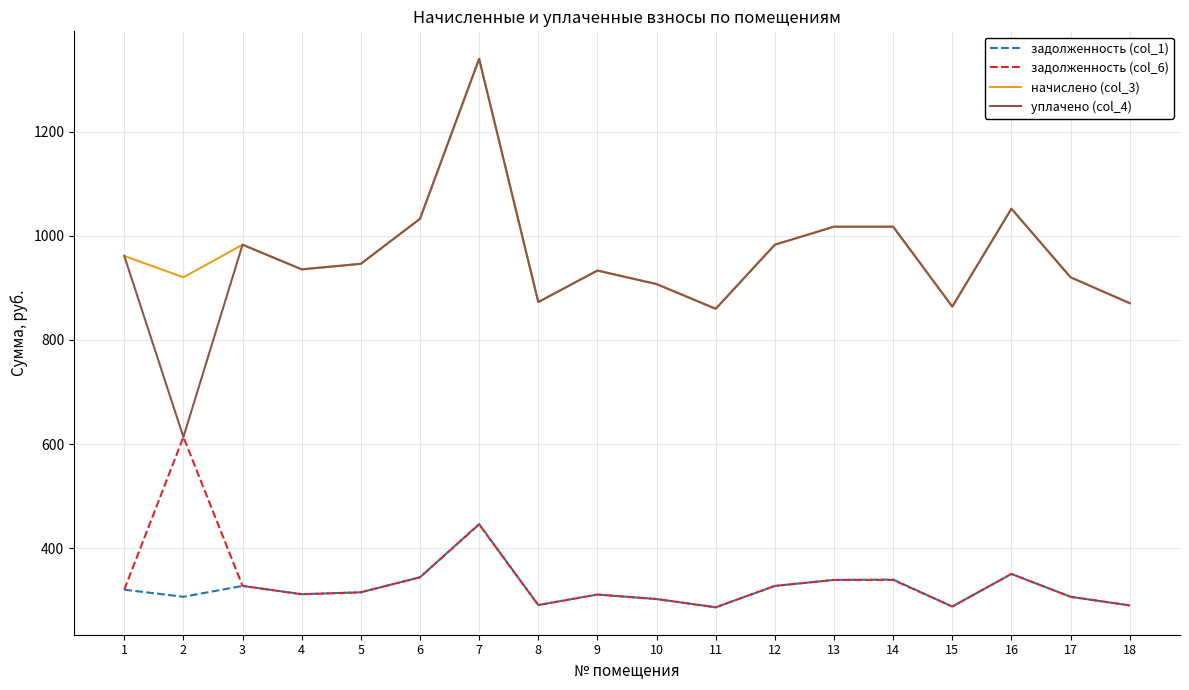

Read the задолженность (col_1) value at 7.

446.4